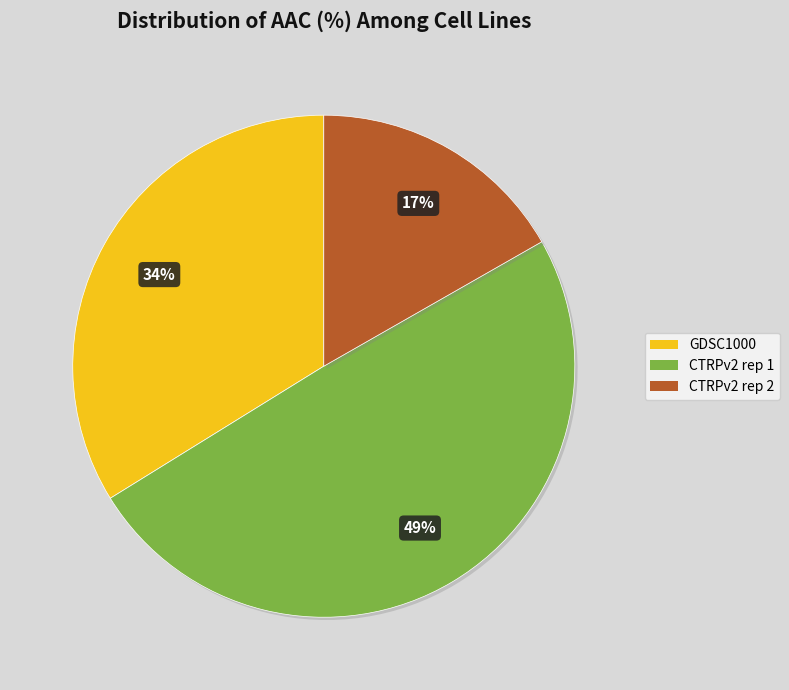

What is the largest slice in the pie chart?

CTRPv2 rep 1